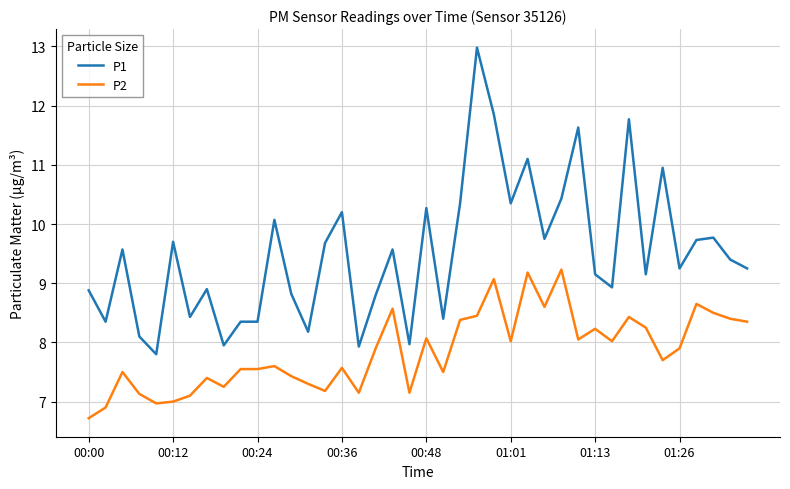

List the series in order of their overall mean, highest first.

P1, P2